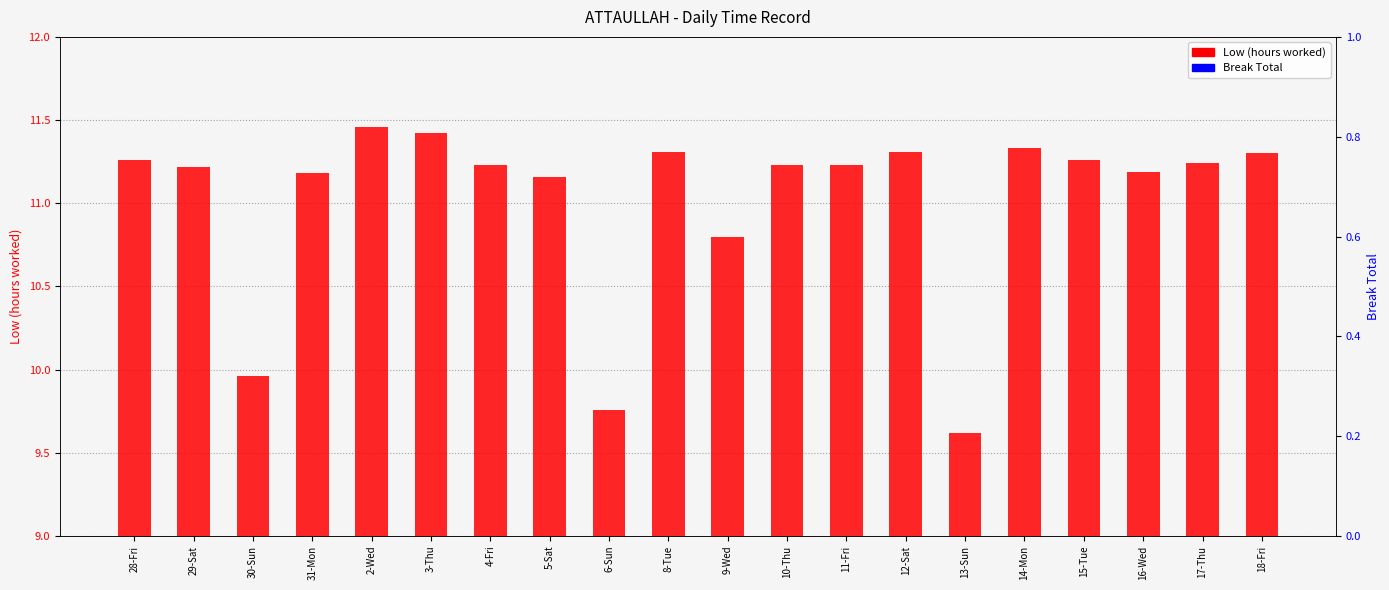

At how many categories does at least one series exceed 7?

20